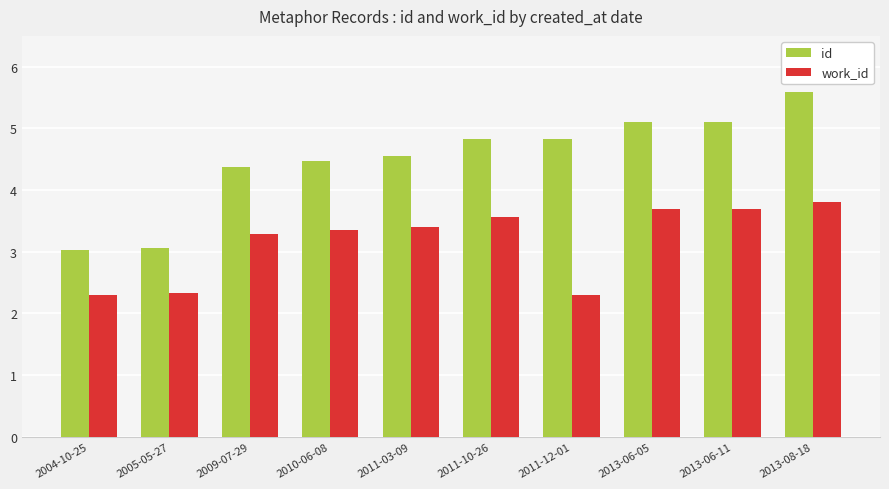

How many bars are there in total?

20